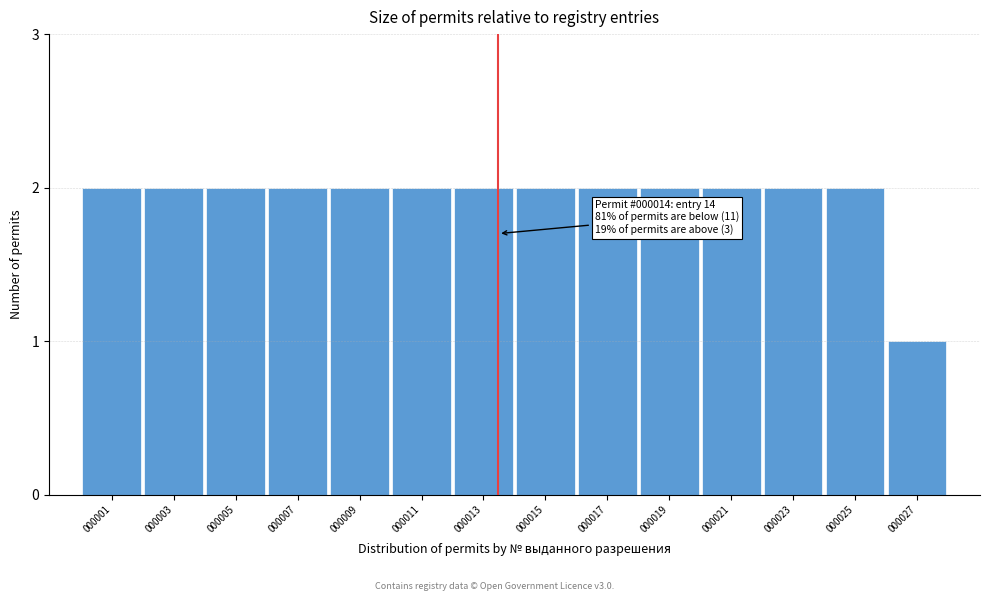

Reading left to right, list all the values displayed in this chart.

2	2	2	2	2	2	2	2	2	2	2	2	2	1